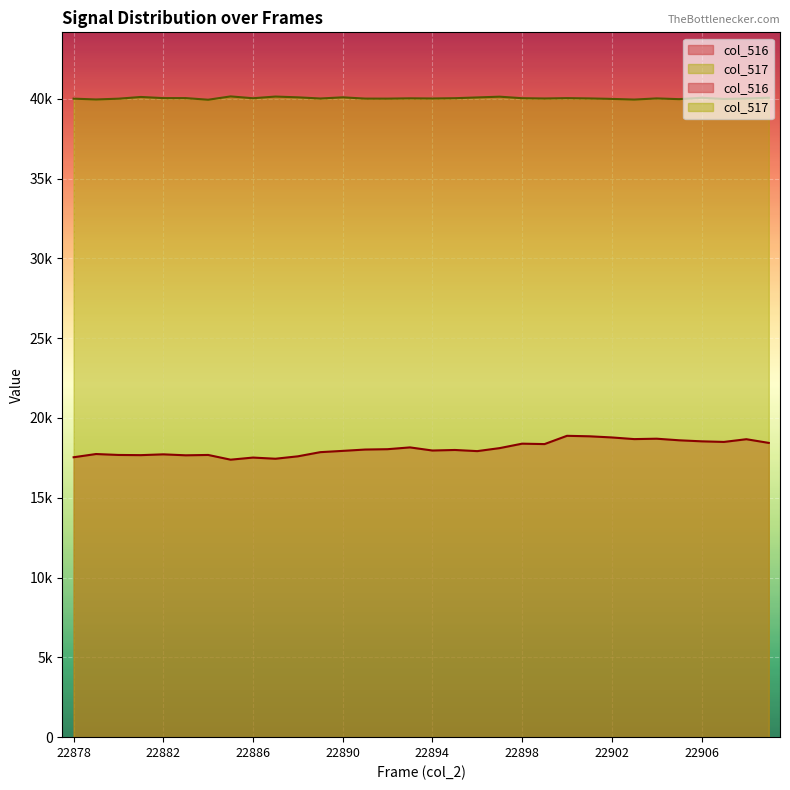

What is the sum of the col_517 values at 22890 and 22899?

80110